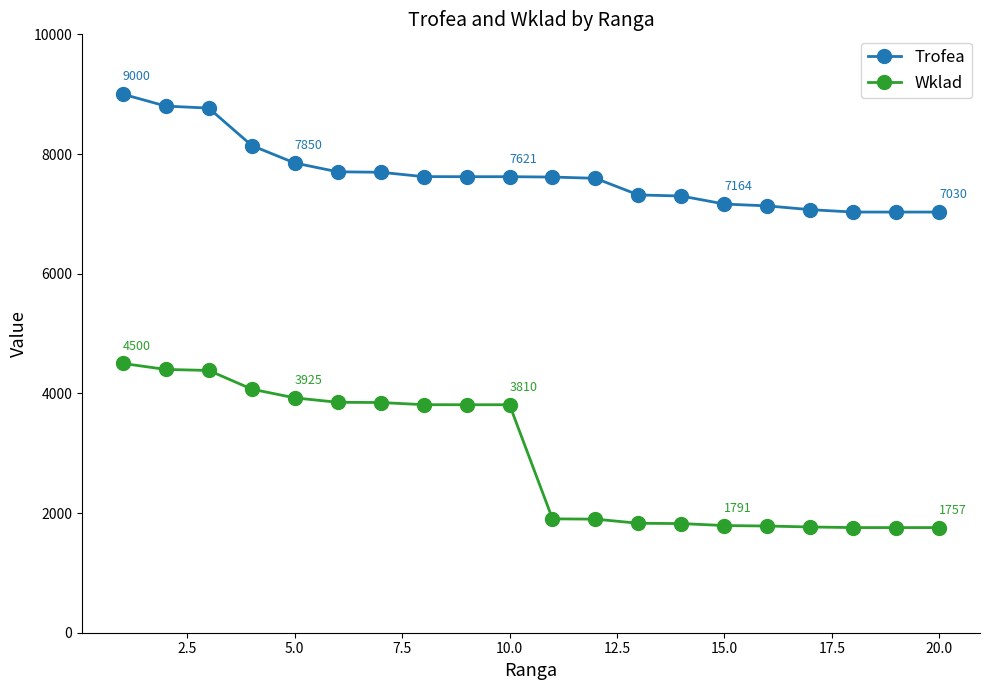

True or false: Trofea and Wklad intersect in this chart.

False